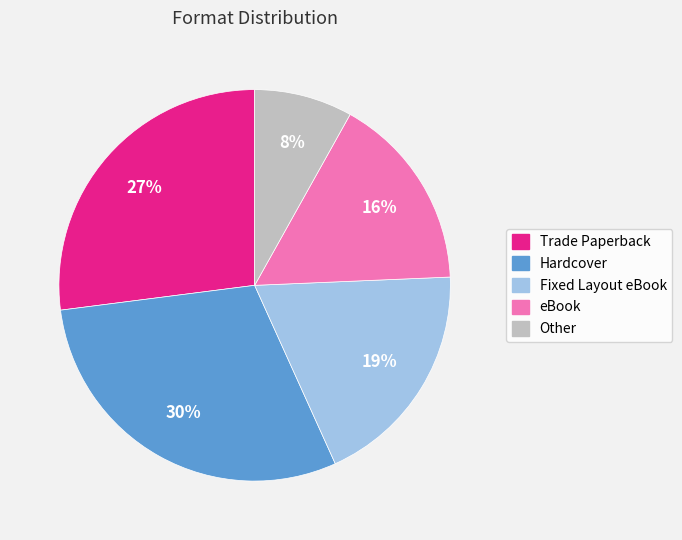

Do eBook and Trade Paperback together represent more than half of the pie?

No